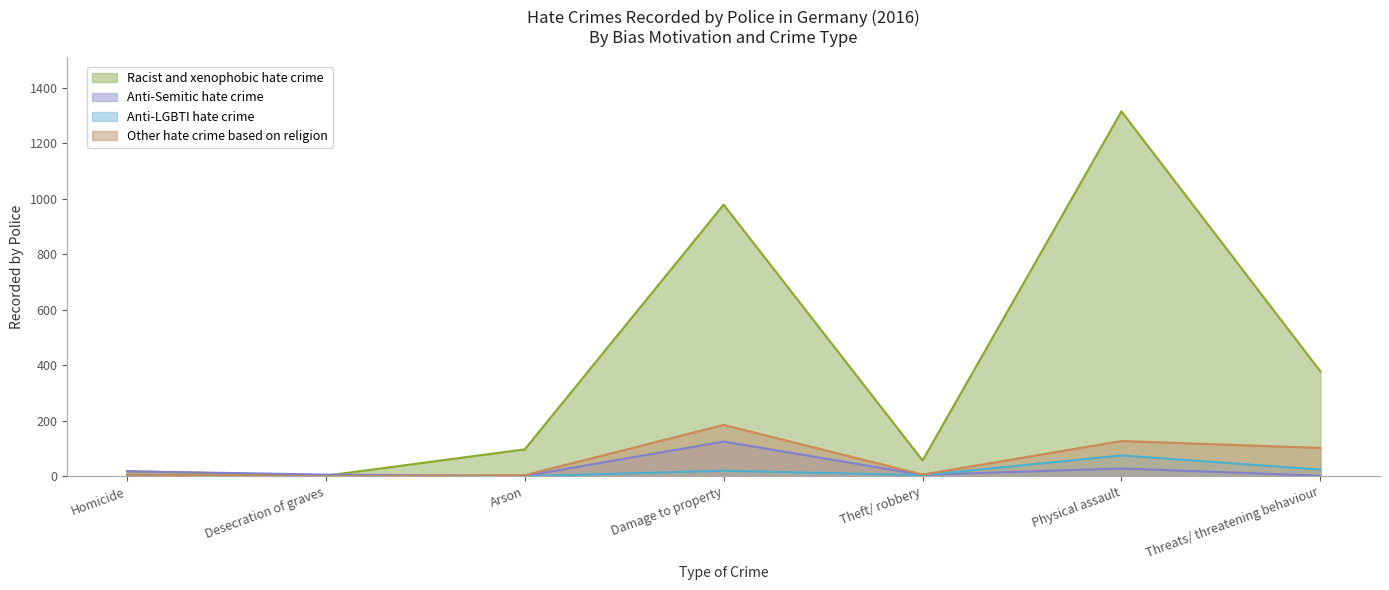

Which has a higher value, Theft/ robbery or Desecration of graves?

Theft/ robbery